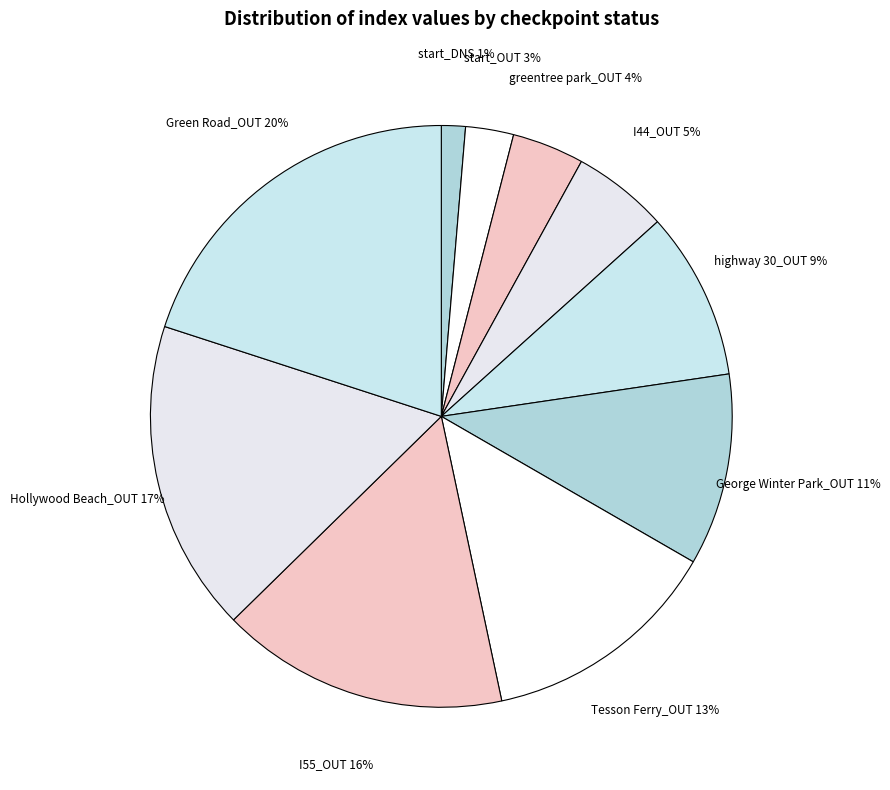

Between greentree park_OUT and highway 30_OUT, which is larger?

highway 30_OUT